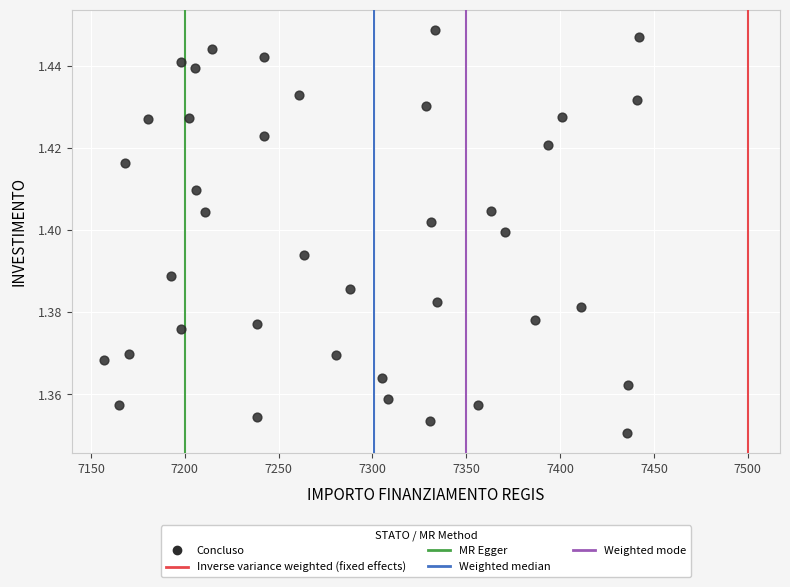

What is the range of X values (max minus min)?

284.8